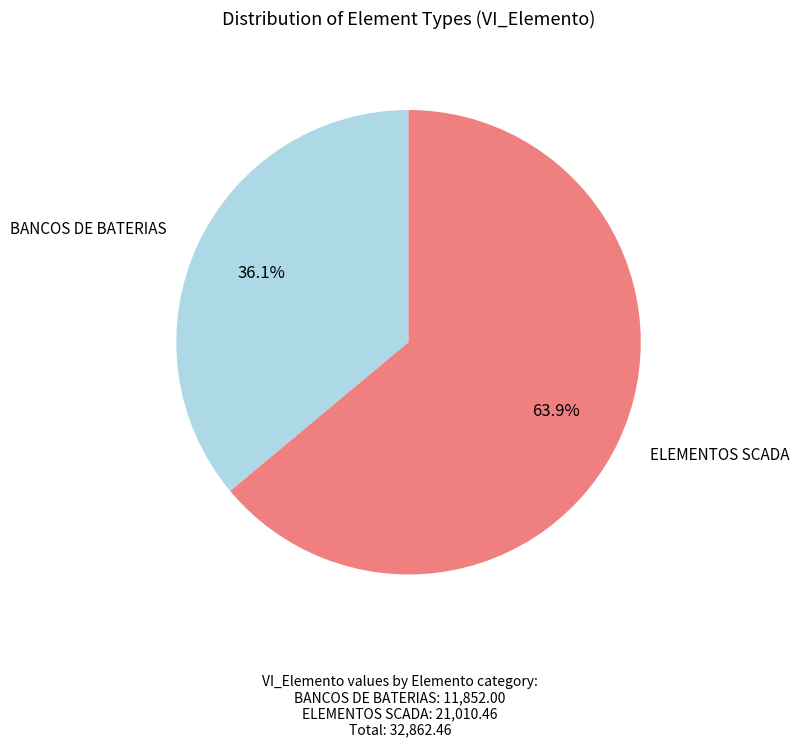

Is there any slice that represents more than half of the pie?

Yes